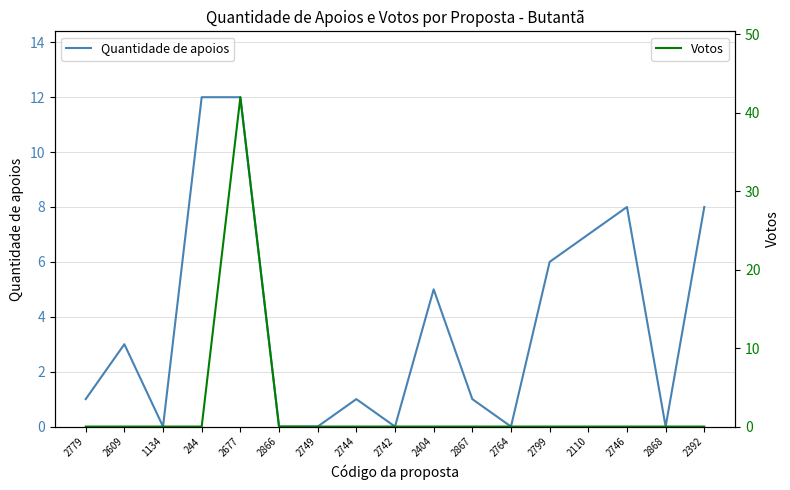

Between which two adjacent categories do Quantidade de apoios and Votos first intersect?

244 and 2677